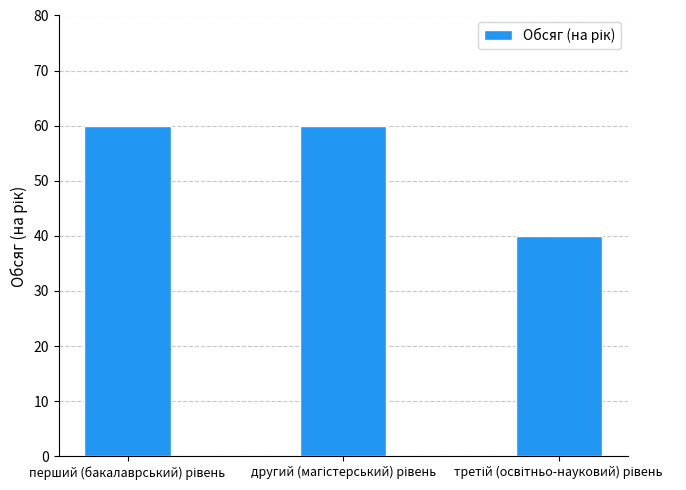

What is the value of the 2nd bar from the left?

60